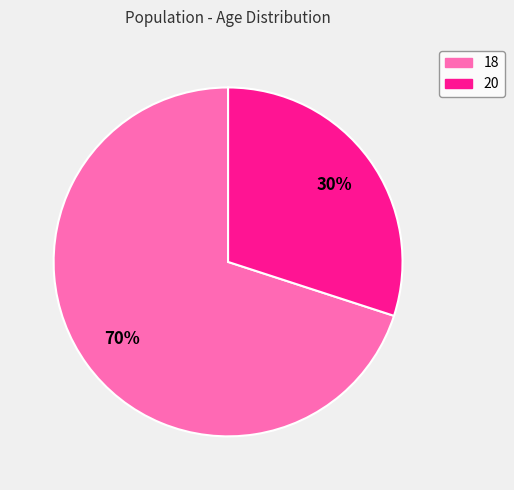

Do 20 and 18 together represent more than half of the pie?

Yes